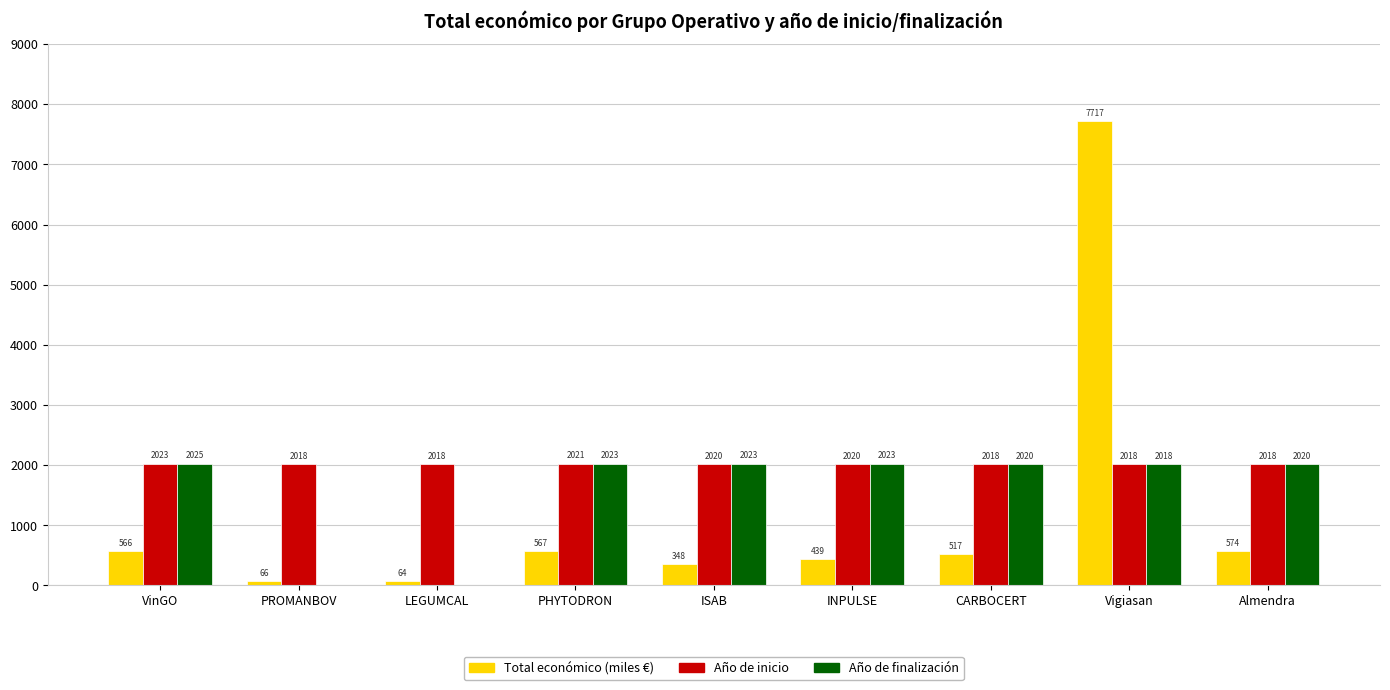

What is the sum of all Año de finalización values?

14152.0